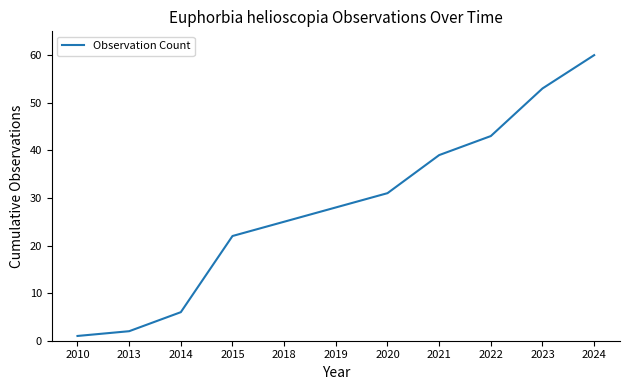

List the labels in order of value, largest first.

2024, 2023, 2022, 2021, 2020, 2019, 2018, 2015, 2014, 2013, 2010